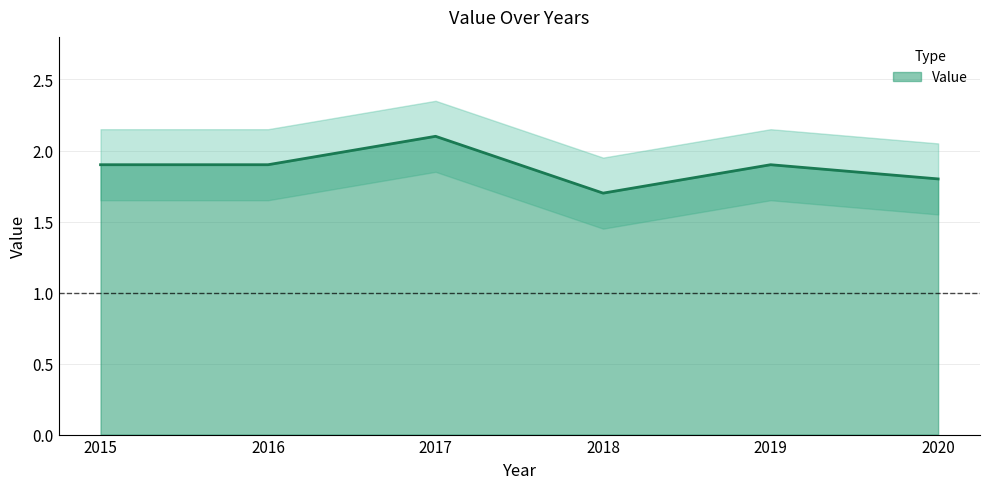

Reading right to left, list all the values displayed in this chart.

1.8	1.9	1.7	2.1	1.9	1.9